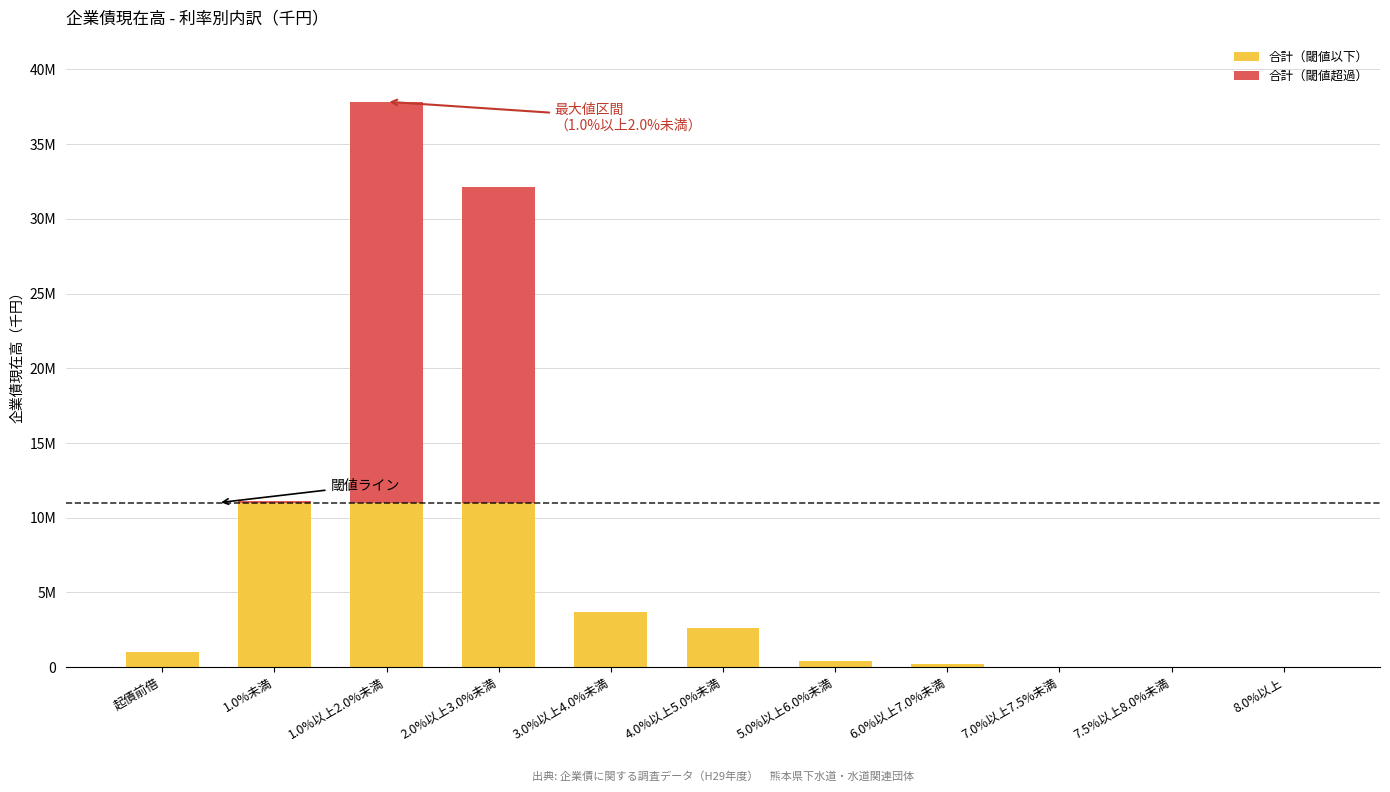

What are all the series names shown in the legend?

合計（閾値以下）, 合計（閾値超過）